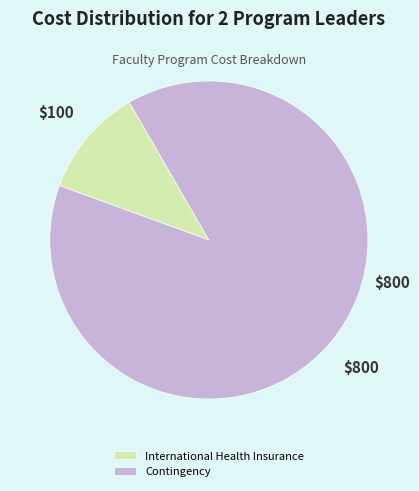

Which slice is the smallest?

International Health Insurance